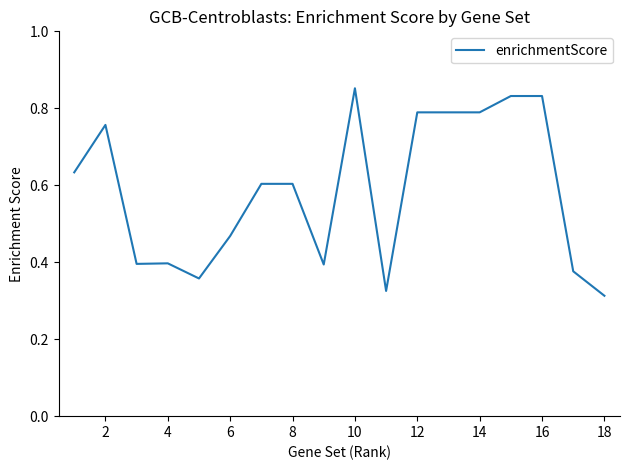

True or false: the data has more than 2 interior local peaks.

True